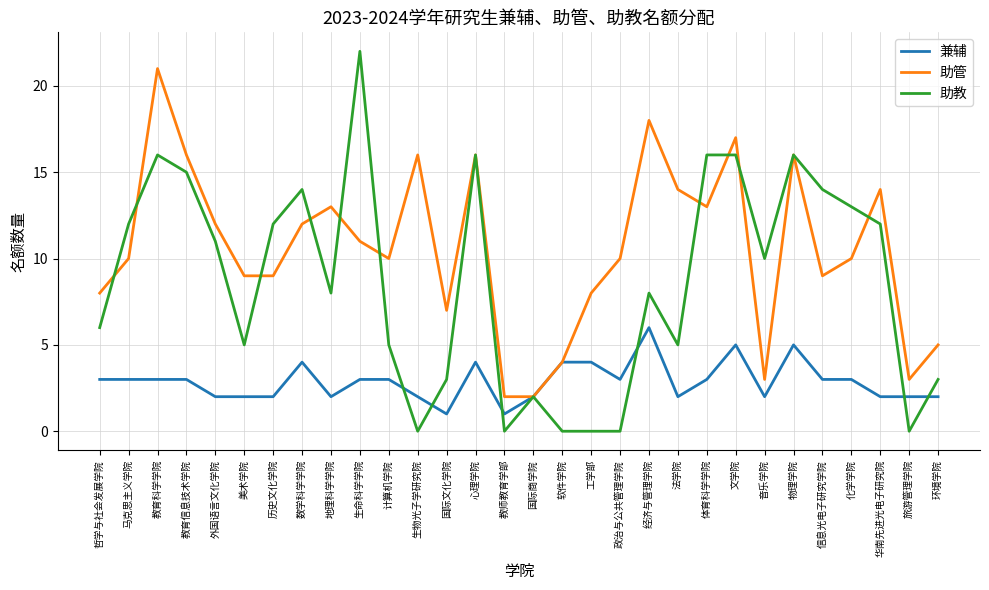

The value of 兼辅 at 化学学院 is 5. True or false?

False